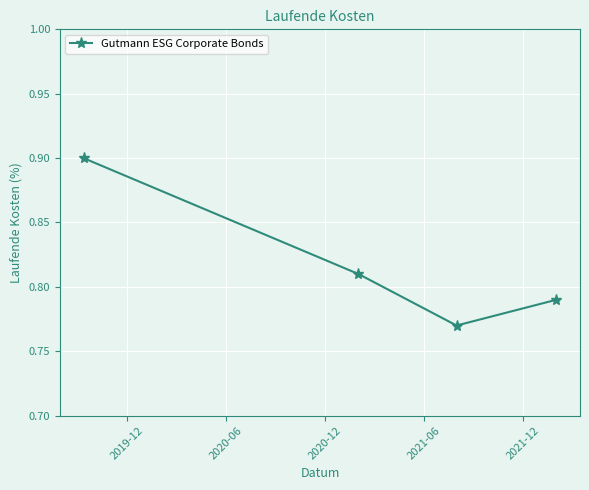

True or false: there are more than 1 points higher than both neighbors.

False